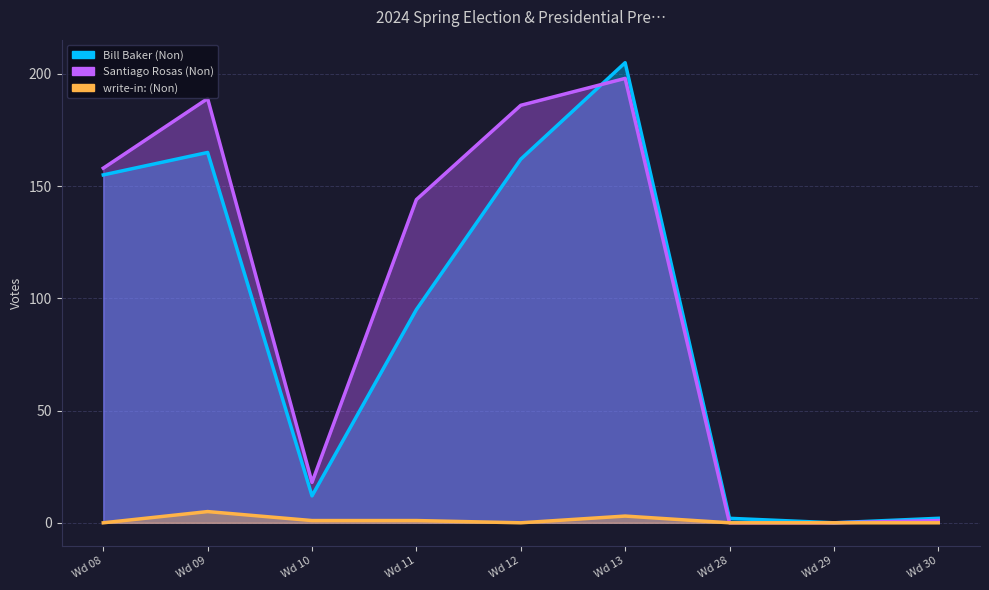

Which category has the lowest value across all series?

Wd 29